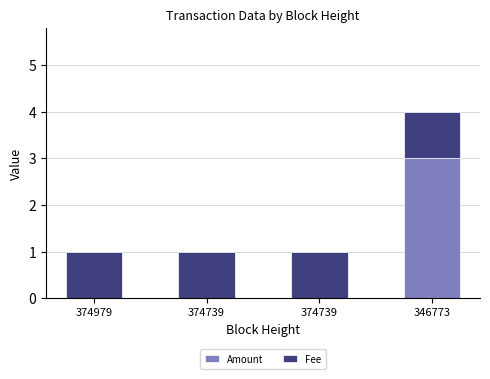

Is it true that Fee equals 1 at 374739?

True